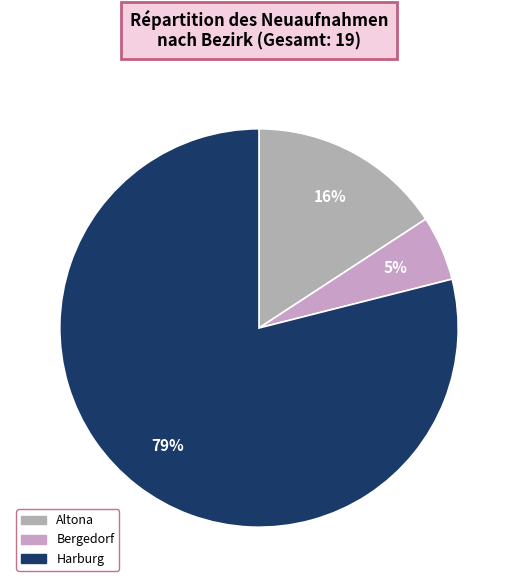

Which category has the biggest portion of the pie?

Harburg